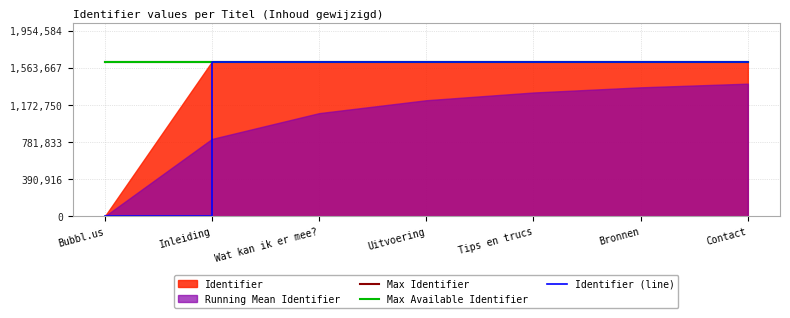

The Identifier (line) series shows 976915 at Bubbl.us. True or false?

False